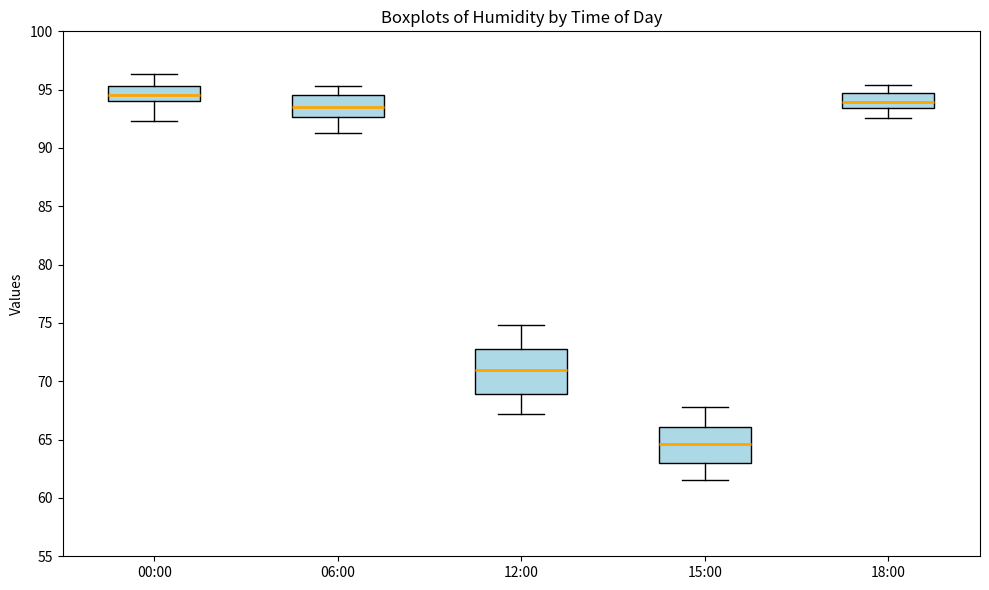

Reading left to right, read every box against the y-axis: the position of its median line, the range the box covers, and the ends of its whiskers. The values are not printed on the chart, so give them approximately, as read against the axis.

00:00: median 94.5, box 94.0 to 95.5, whiskers 92.5 to 96.5
06:00: median 93.5, box 92.5 to 94.5, whiskers 91.5 to 95.5
12:00: median 71.0, box 69.0 to 73.0, whiskers 67.0 to 75.0
15:00: median 64.5, box 63.0 to 66.0, whiskers 61.5 to 68.0
18:00: median 94.0, box 93.5 to 94.5, whiskers 92.5 to 95.5